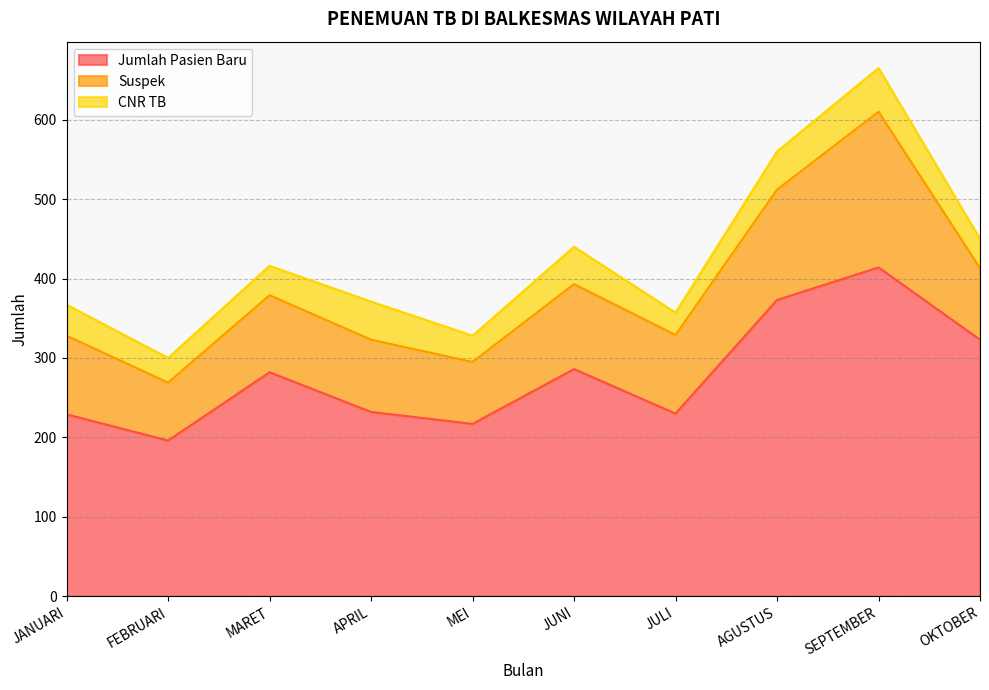

What is the difference between the highest and lowest values at MARET?

245